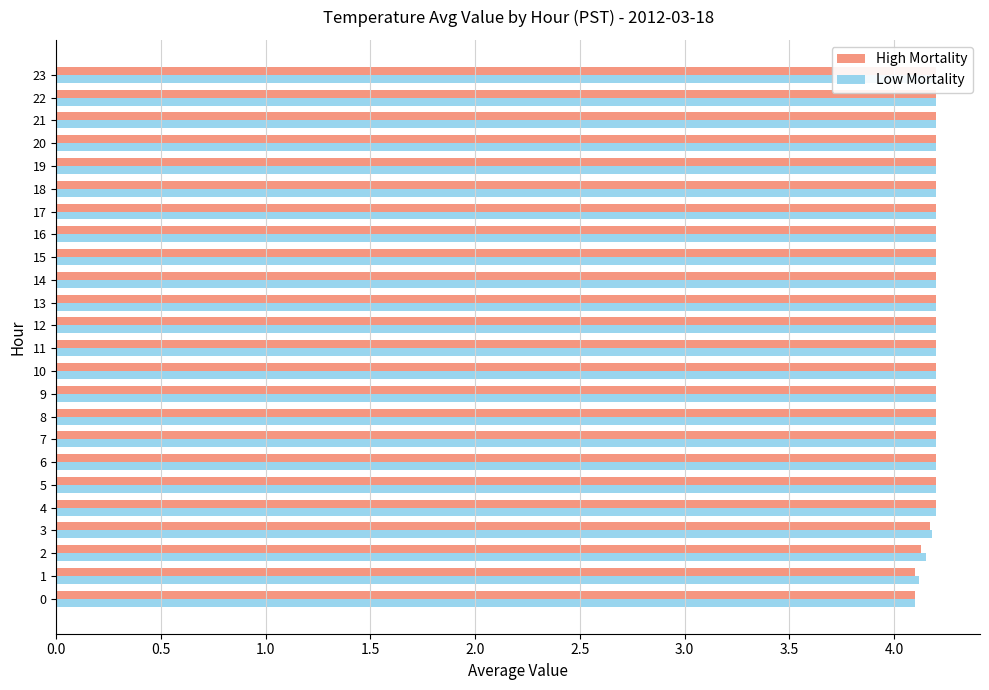

The High Mortality series shows 4.2 at 22. True or false?

True